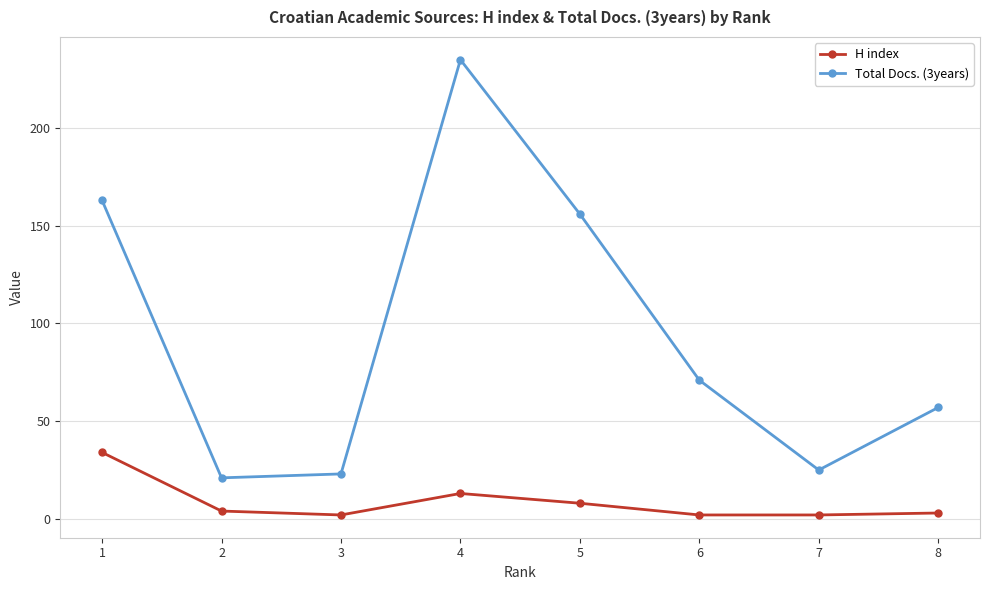

True or false: Total Docs. (3years) has more than 0 interior local peaks.

True